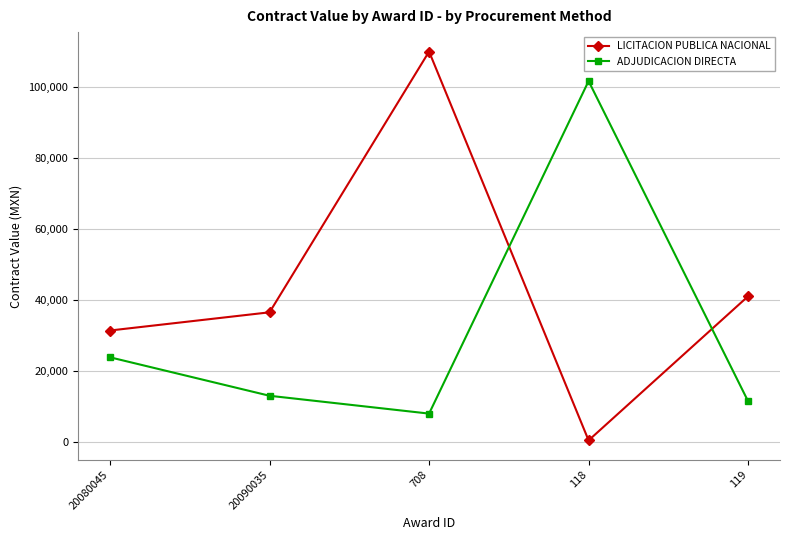

True or false: LICITACION PUBLICA NACIONAL has a value of 31399.1 at 20080045.

True